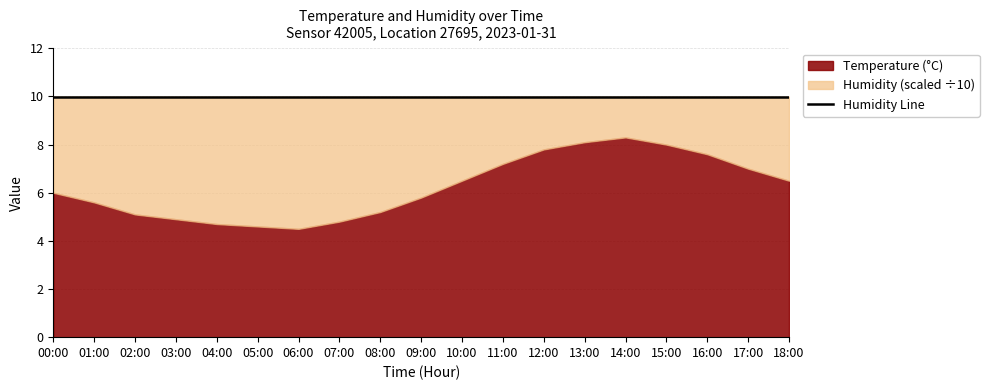

Which has a higher value, 09:00 or 02:00?

09:00